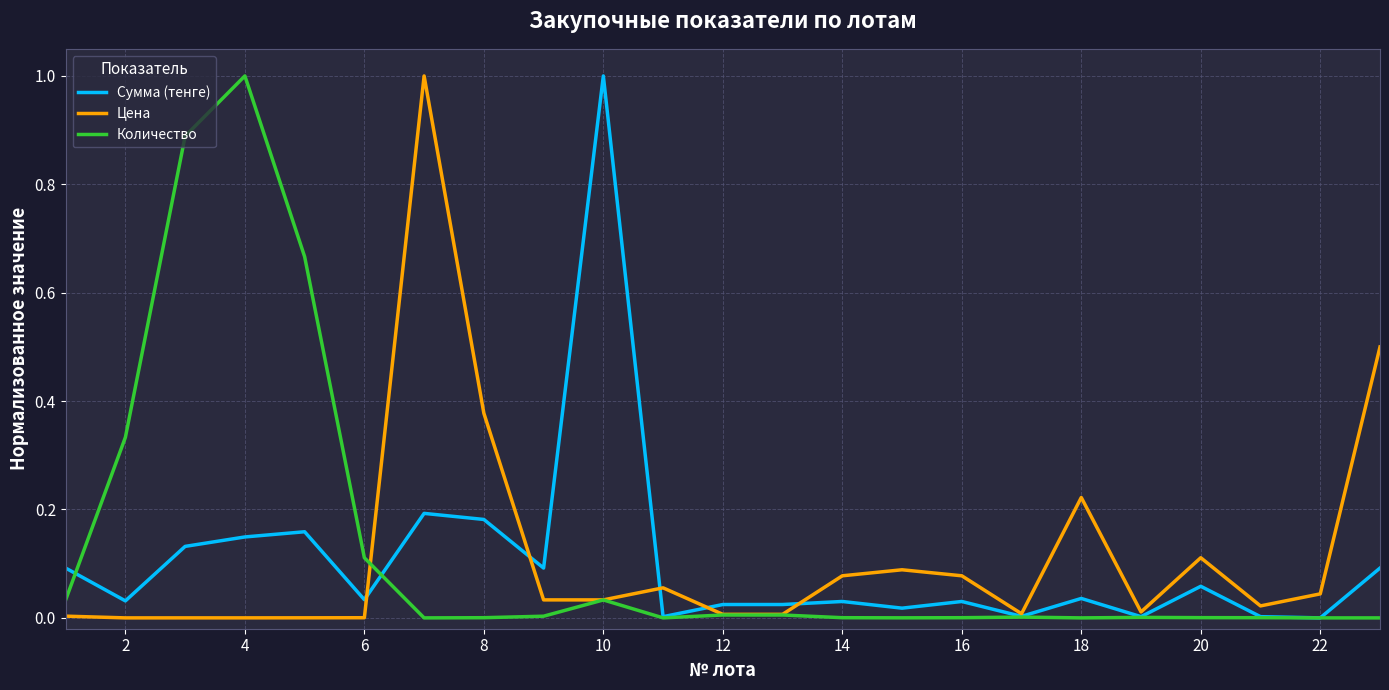

Does the chart have visible grid lines?

Yes